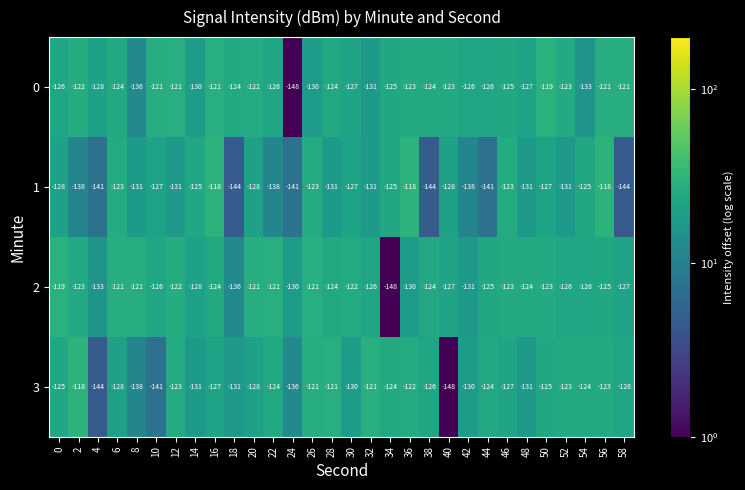

What is the total value across all series at 28?

-500